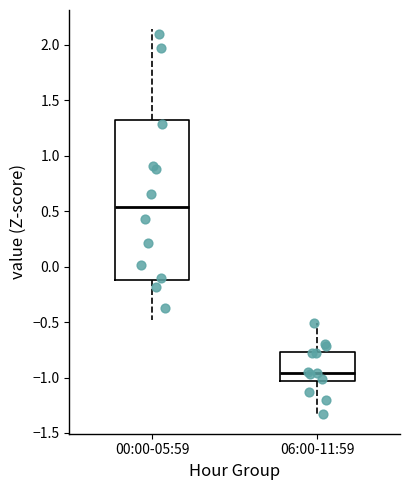

Which box's median line is the highest?

00:00-05:59